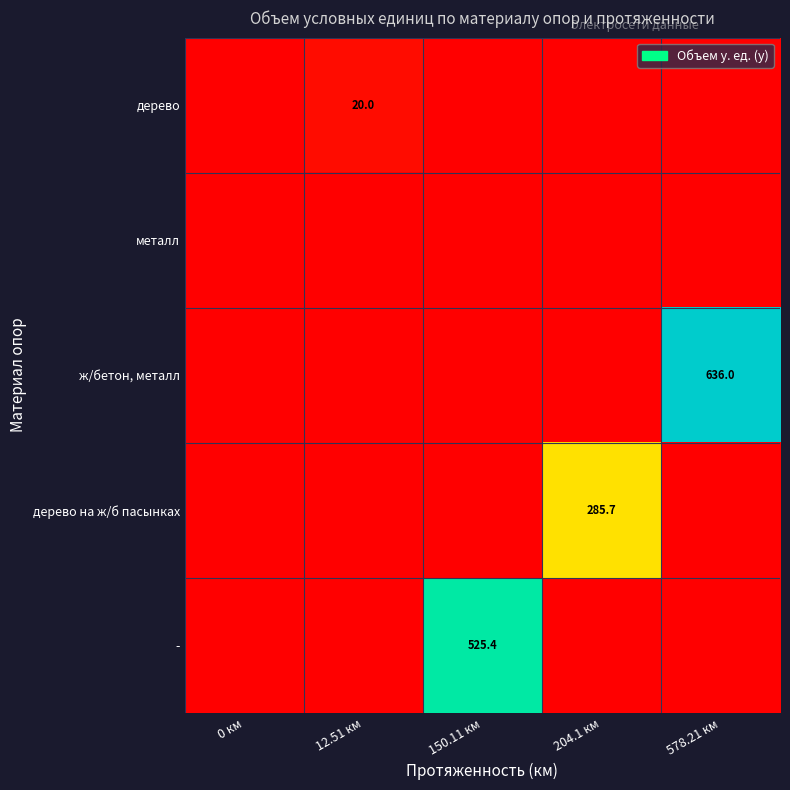

The дерево series shows 20.0 at 12.51 км. True or false?

True